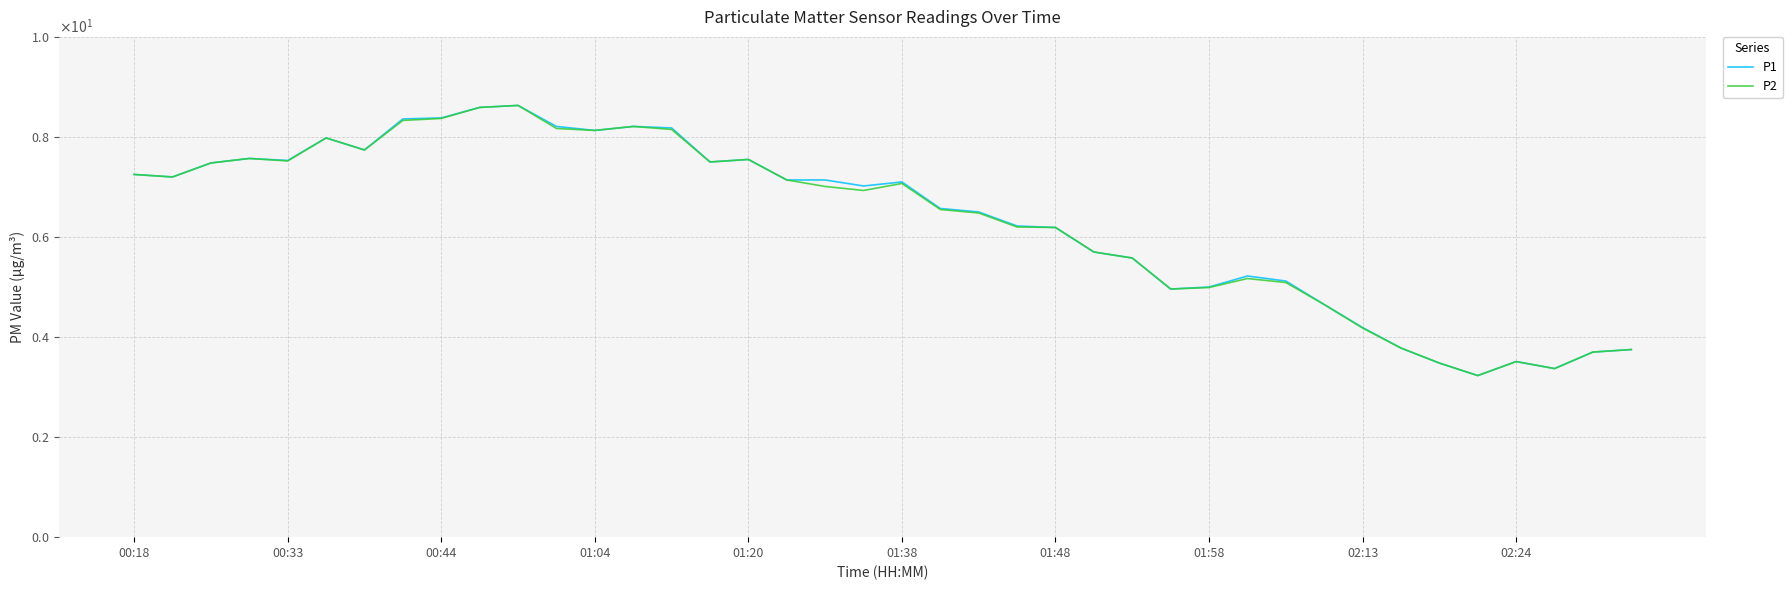

Does the chart display data point markers on the line(s)?

No